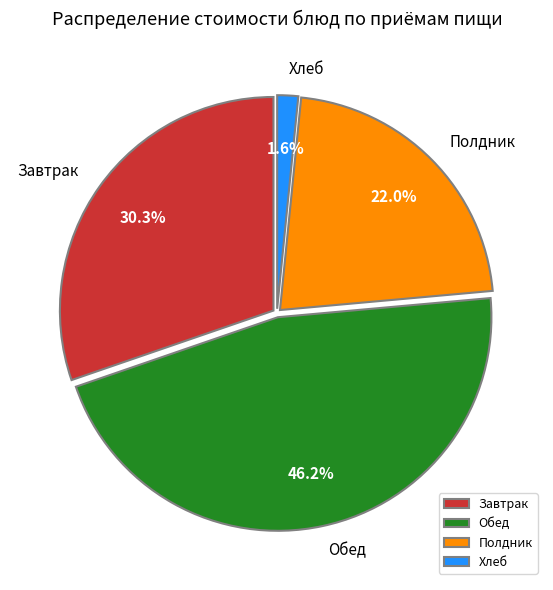

Do Завтрак and Полдник together represent more than half of the pie?

Yes